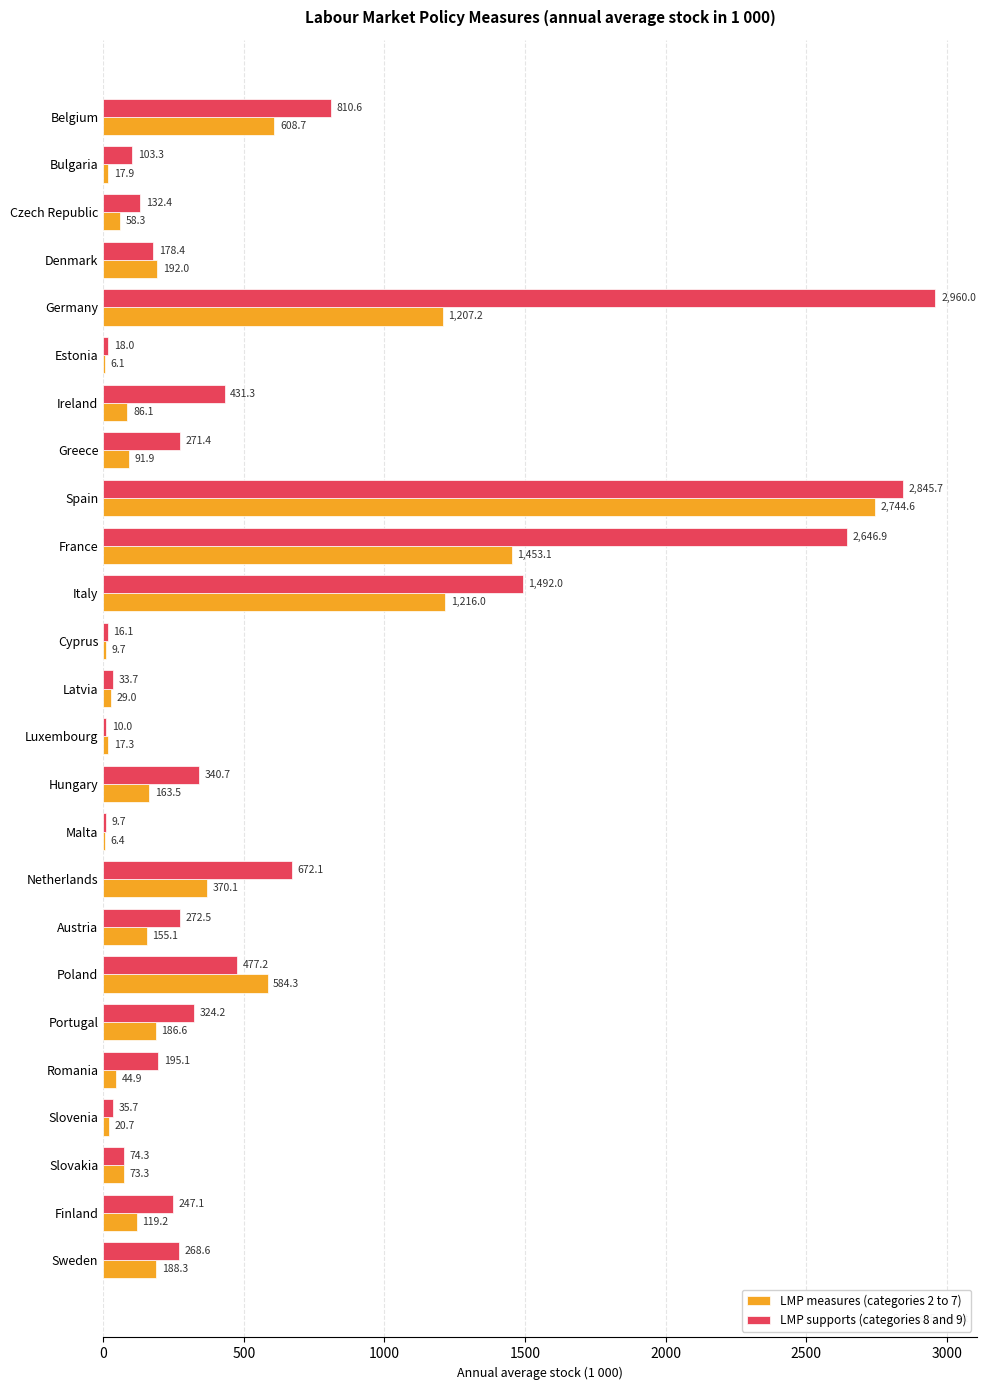

Which series has the largest total across all categories?

LMP supports (categories 8 and 9)